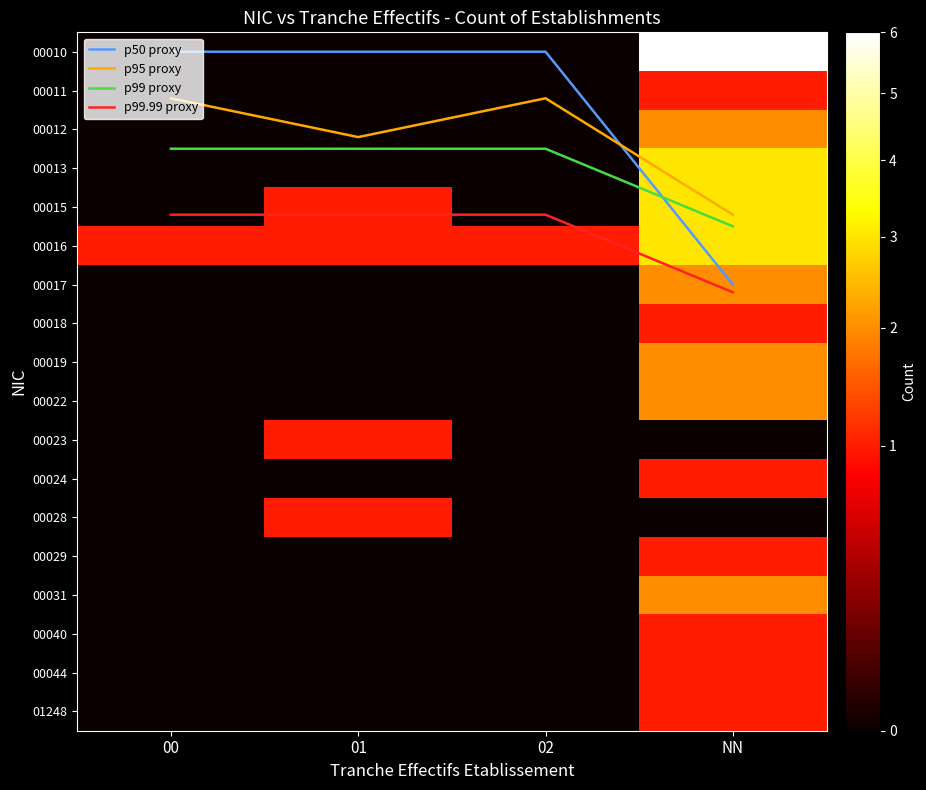

What is the average value of the 00044 series?

0.2